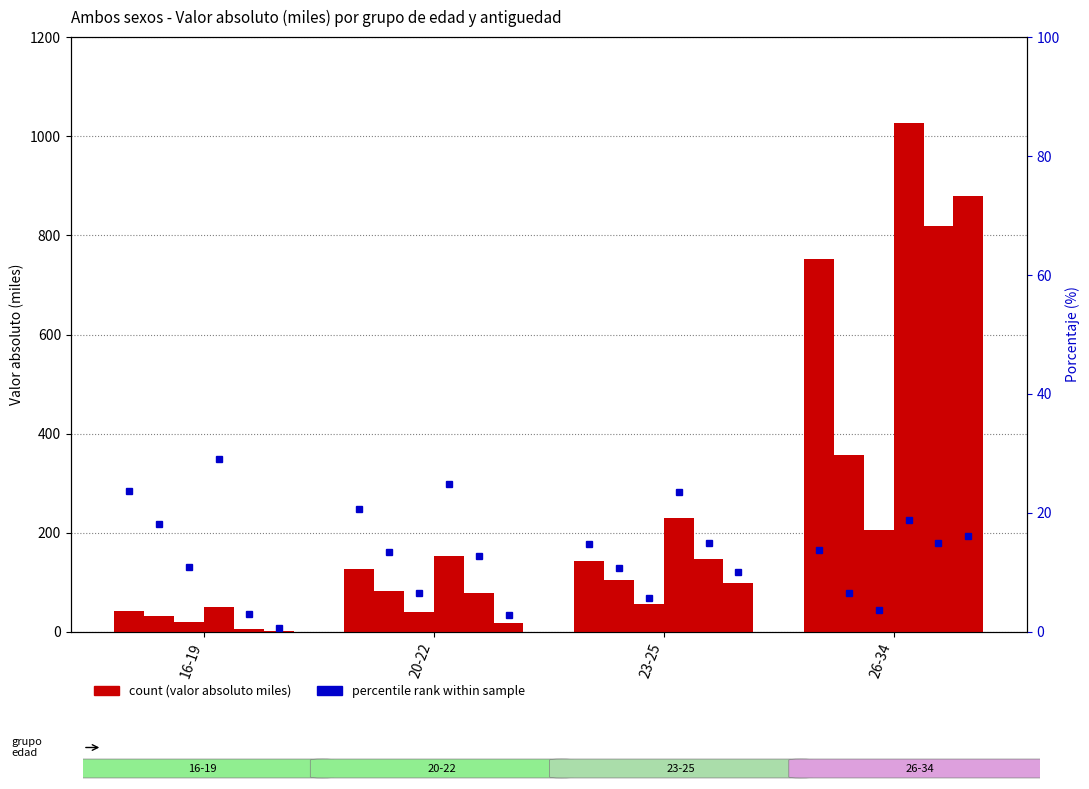

The value of De 5 anos a menos de 10 anos at 20-22 is 17.7. True or false?

True